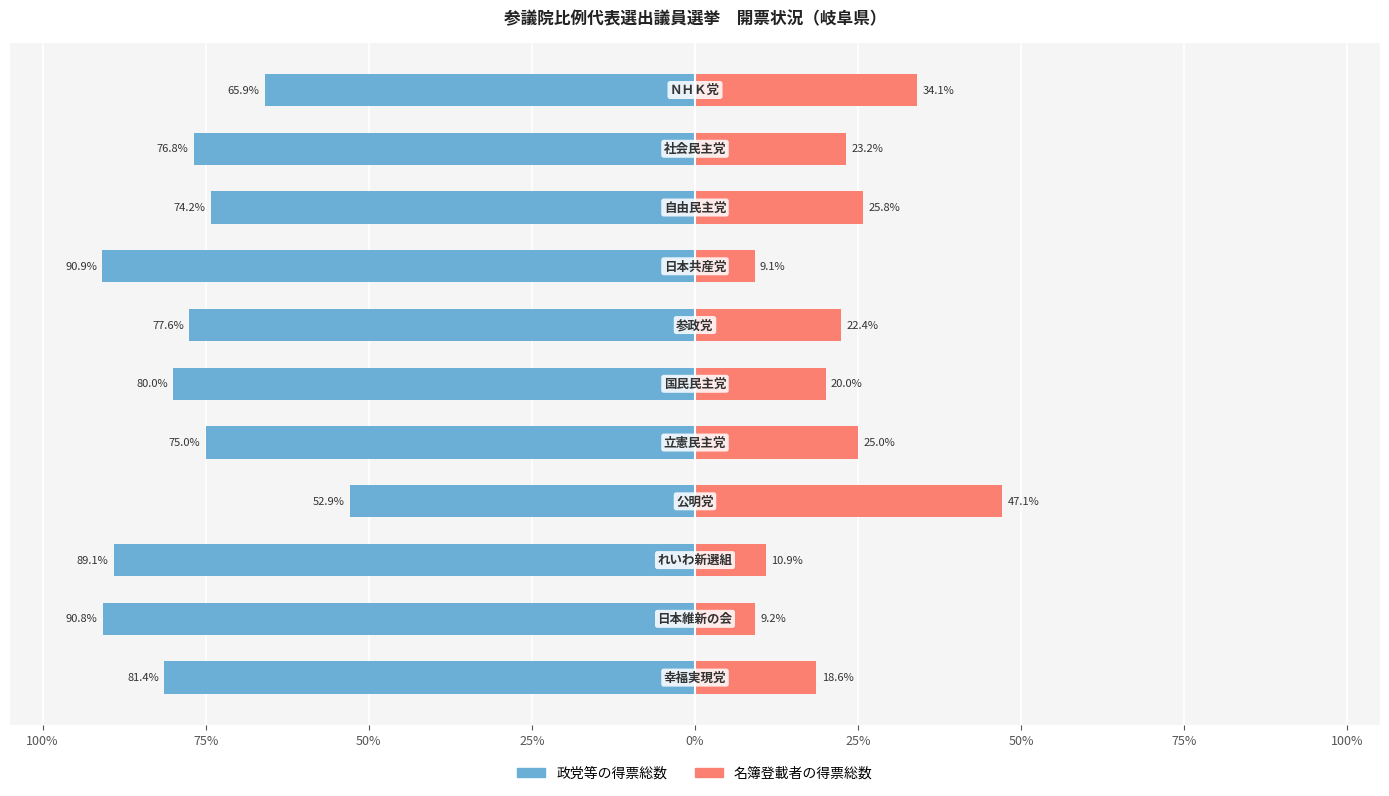

How many bars are there in total?

22